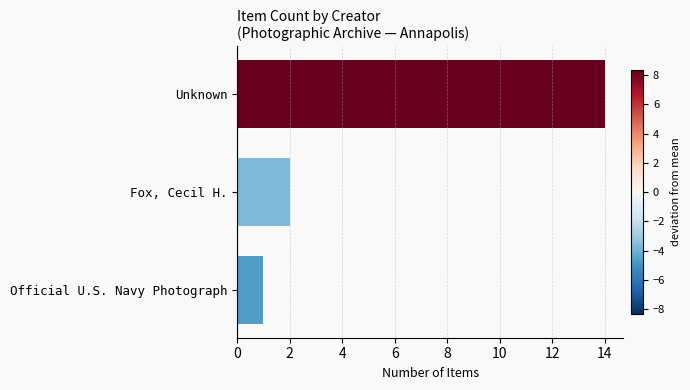

List the labels in order of value, largest first.

Unknown, Fox, Cecil H., Official U.S. Navy Photograph